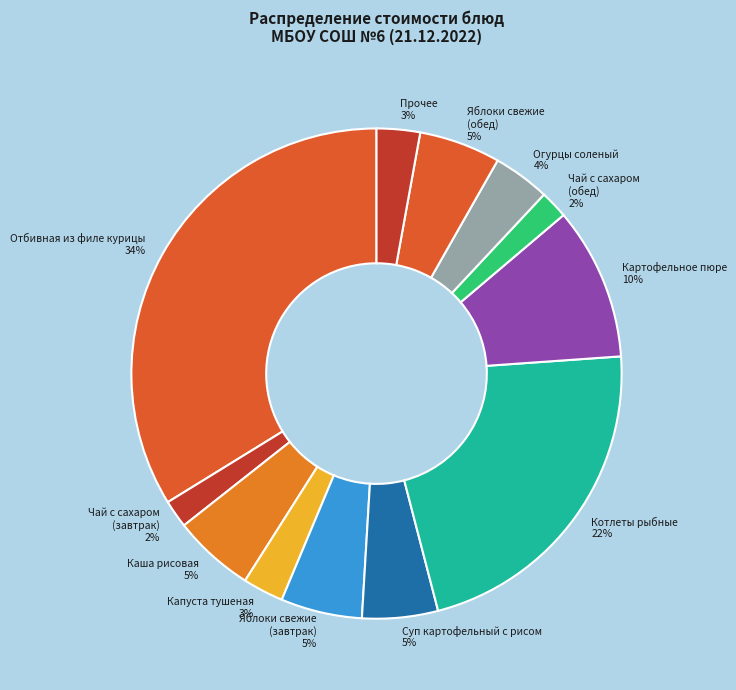

To the nearest percent, what is the combined percentage of Каша рисовая and Суп картофельный с рисом?

10%